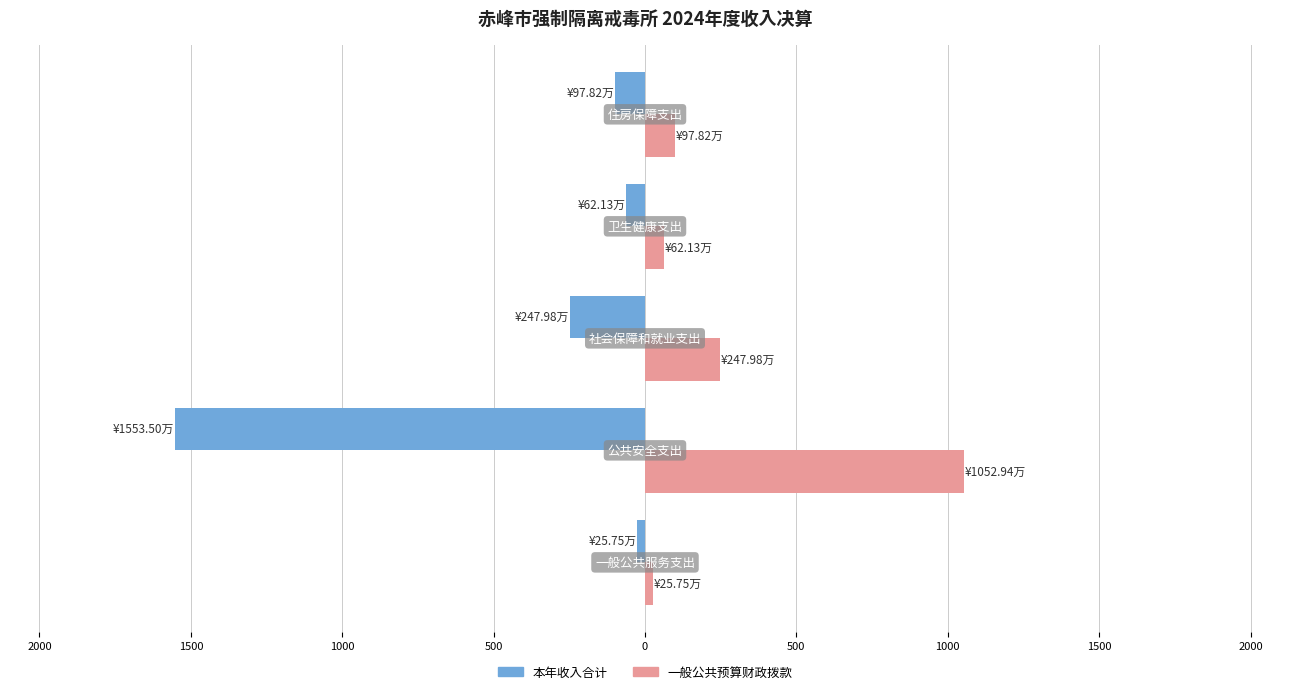

List the series in order of their overall mean, lowest first.

本年收入合计, 一般公共预算财政拨款